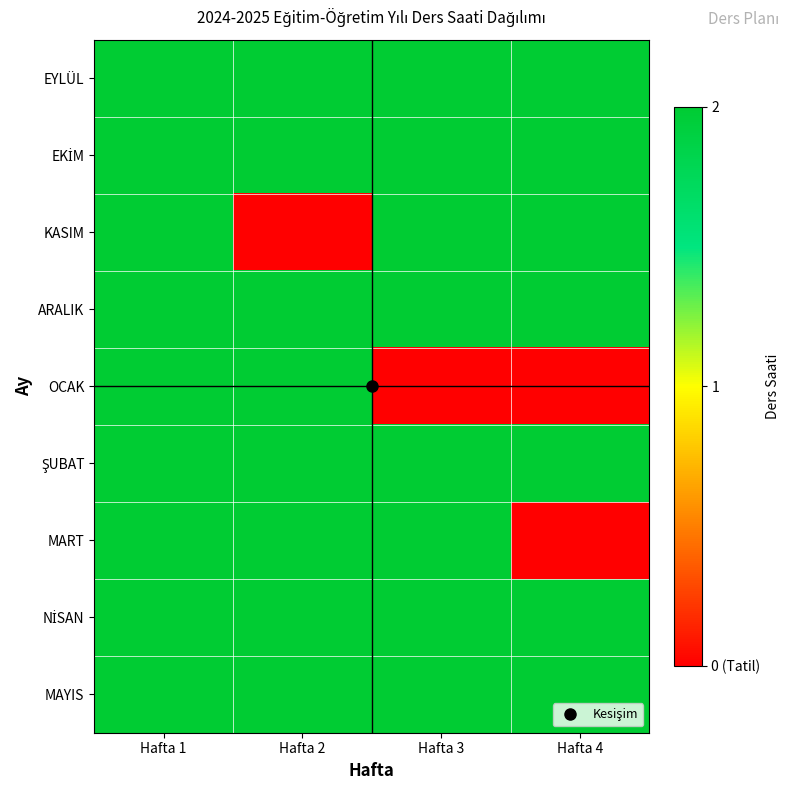

Between Hafta 3 and Hafta 4, which series saw the biggest shift?

MART